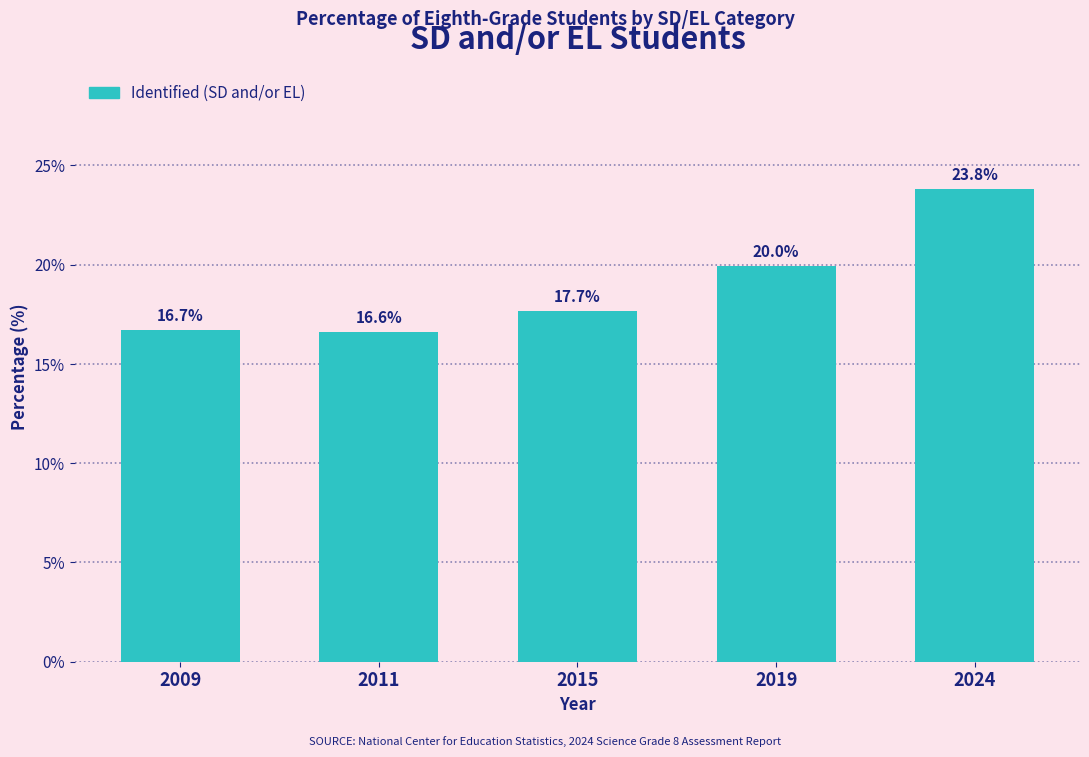

Reading left to right, extract all data points from this chart.

16.7	16.6	17.7	20.0	23.8